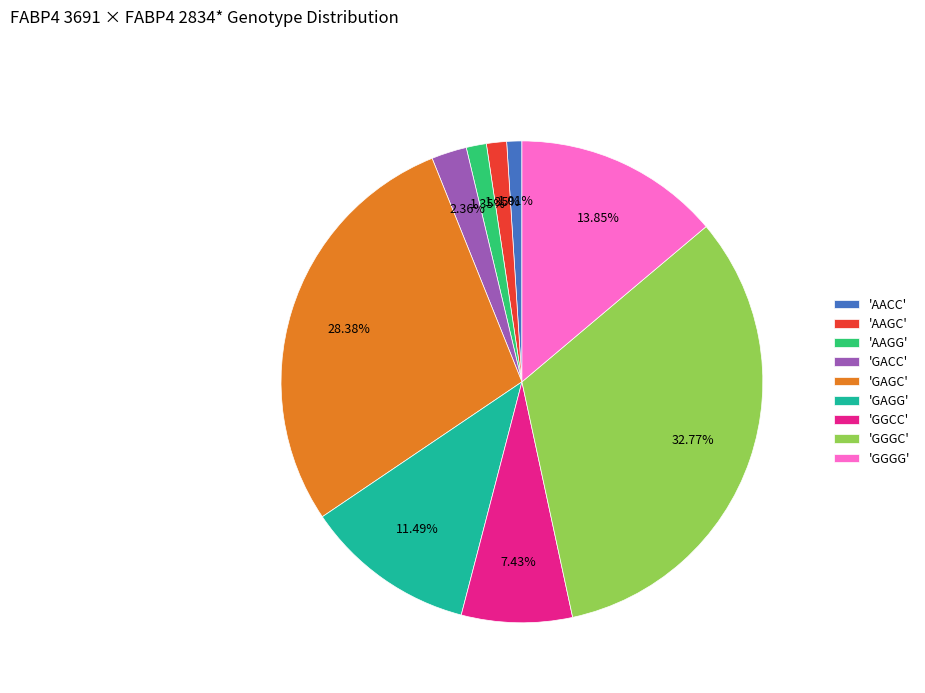

Does 'AAGG' represent more than half of the total?

No